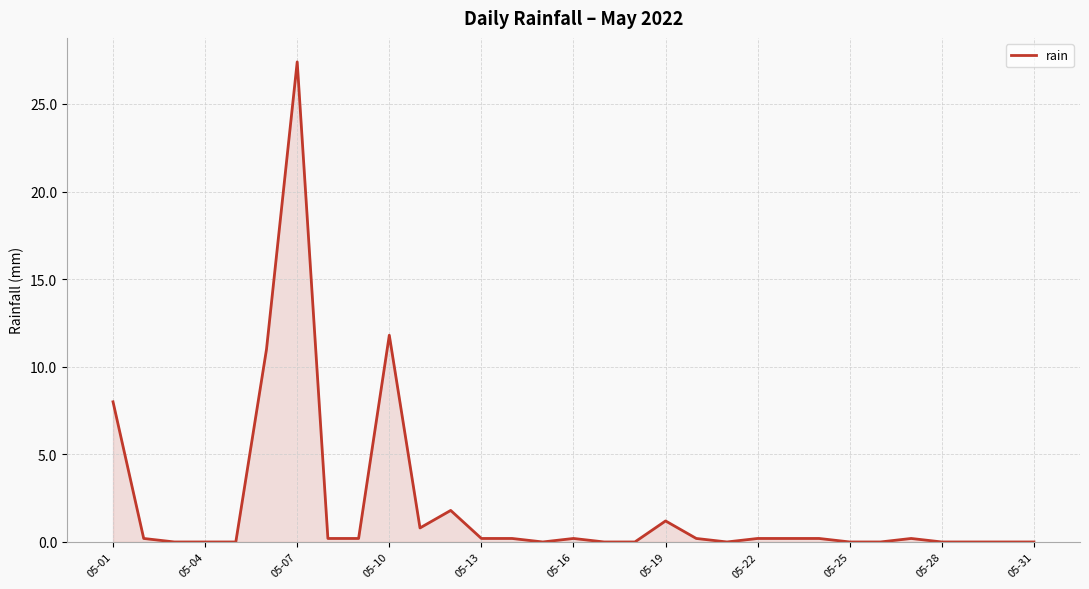

What is the maximum value shown in the chart?

27.4